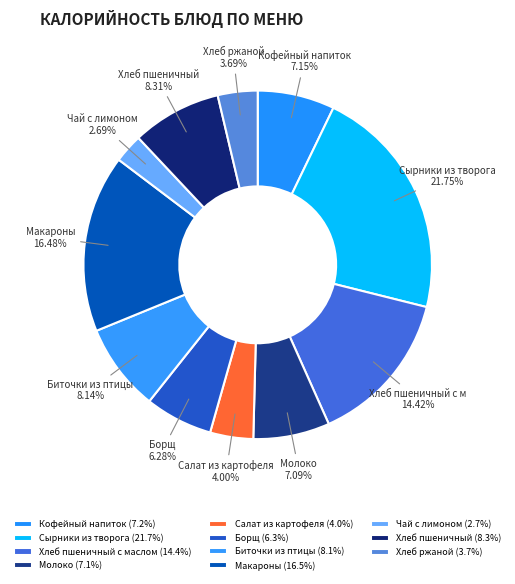

How many segments does this pie chart have?

11